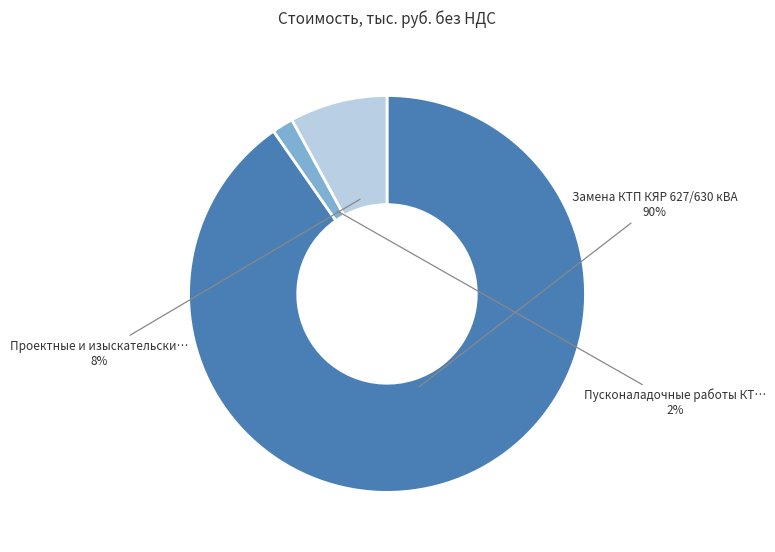

To the nearest percent, what is the average slice percentage?

33%